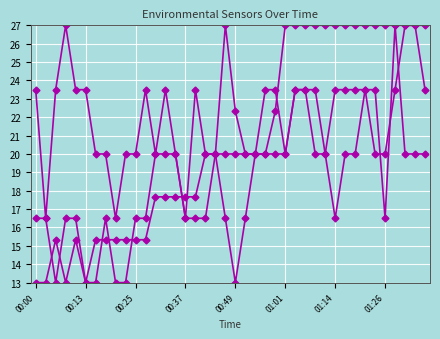

The value of Signal at 19 is 16.5. True or false?

True